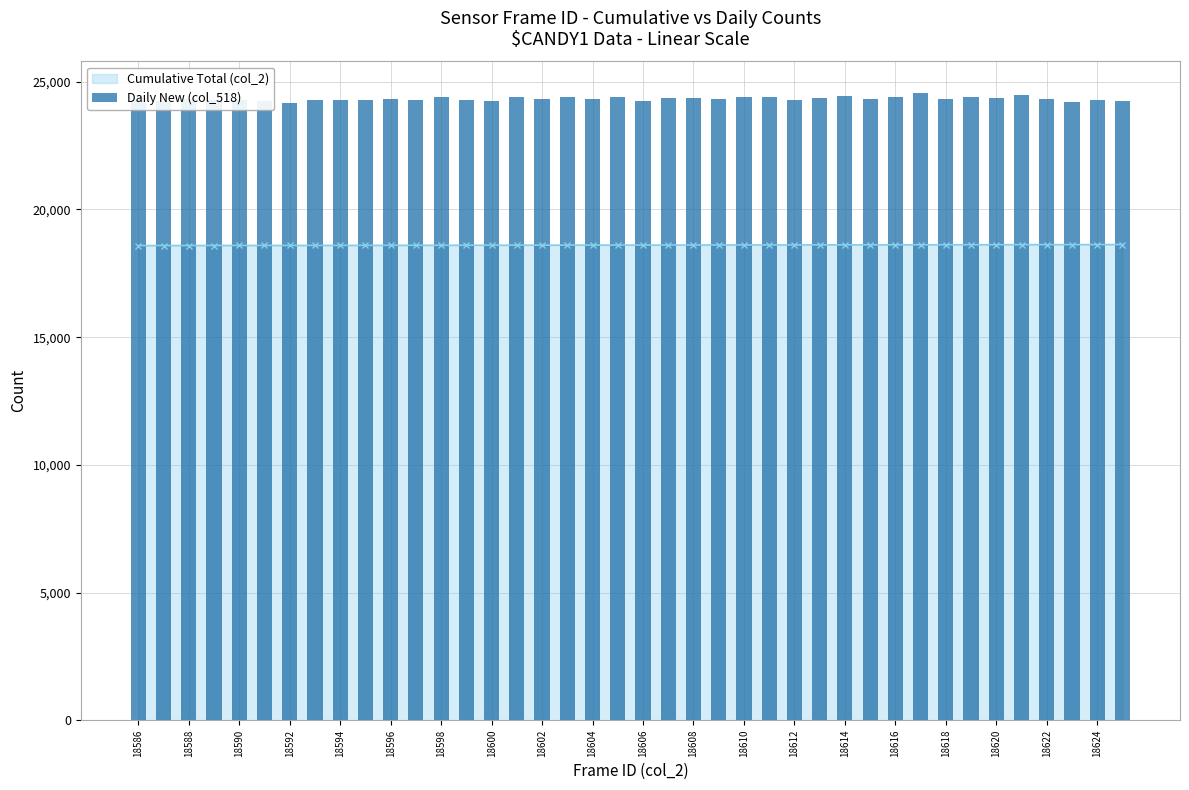

What is the difference between the maximum and minimum values?

381